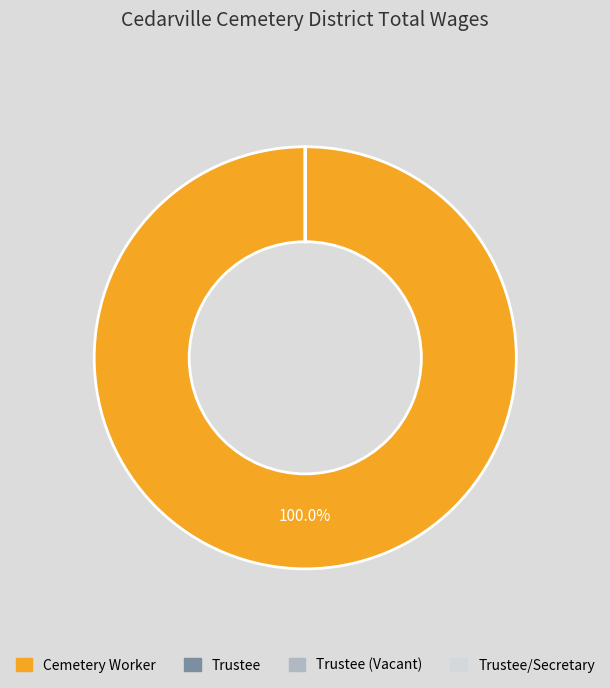

Does any single category account for the majority?

Yes